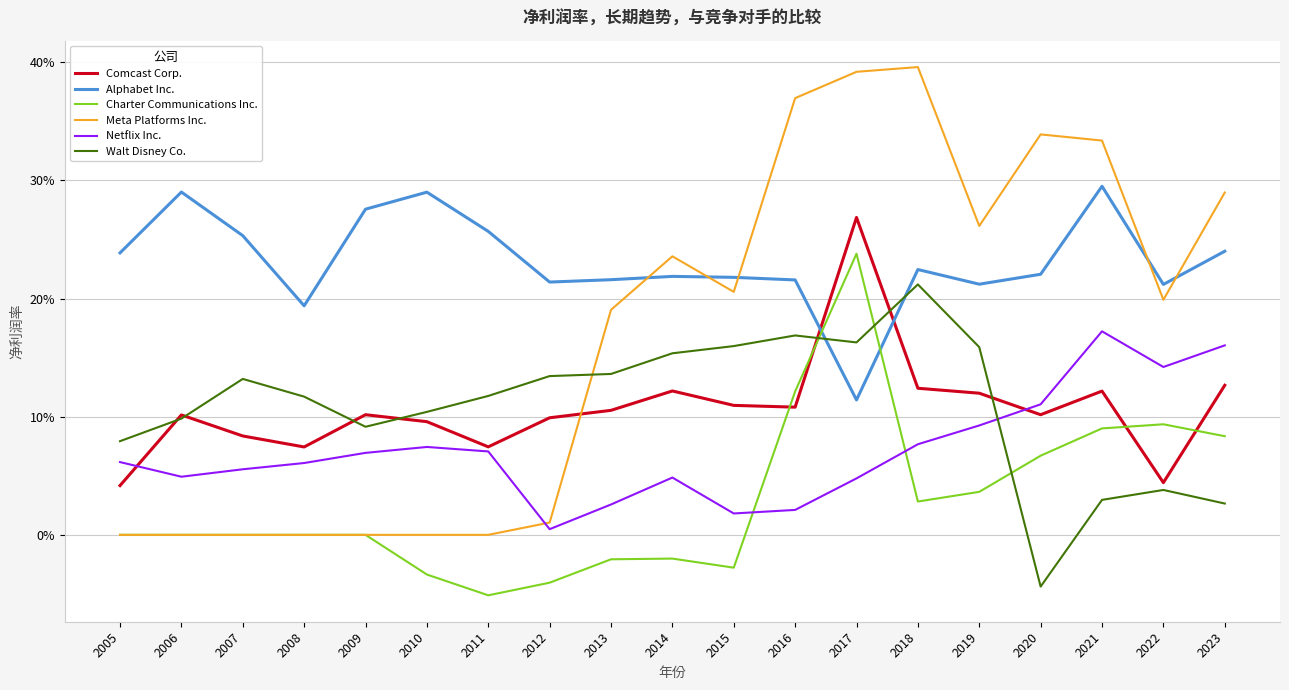

Reading right to left, list all the values displayed in this chart.

Comcast Corp.: 0.1	0.0	0.1	0.1	0.1	0.1	0.3	0.1	0.1	0.1	0.1	0.1	0.1	0.1	0.1	0.1	0.1	0.1	0.0
Alphabet Inc.: 0.2	0.2	0.3	0.2	0.2	0.2	0.1	0.2	0.2	0.2	0.2	0.2	0.3	0.3	0.3	0.2	0.3	0.3	0.2
Charter Communications Inc.: 0.1	0.1	0.1	0.1	0.0	0.0	0.2	0.1	-0.0	-0.0	-0.0	-0.0	-0.1	-0.0	0.0	0.0	0.0	0.0	0.0
Meta Platforms Inc.: 0.3	0.2	0.3	0.3	0.3	0.4	0.4	0.4	0.2	0.2	0.2	0.0	0.0	0.0	0.0	0.0	0.0	0.0	0.0
Netflix Inc.: 0.2	0.1	0.2	0.1	0.1	0.1	0.0	0.0	0.0	0.0	0.0	0.0	0.1	0.1	0.1	0.1	0.1	0.0	0.1
Walt Disney Co.: 0.0	0.0	0.0	-0.0	0.2	0.2	0.2	0.2	0.2	0.2	0.1	0.1	0.1	0.1	0.1	0.1	0.1	0.1	0.1